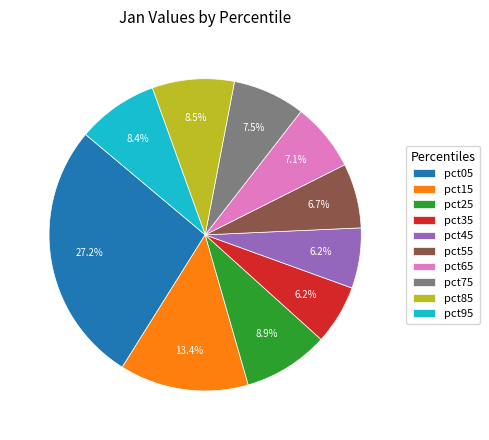

What percentage is NOT represented by pct45?

93.8%